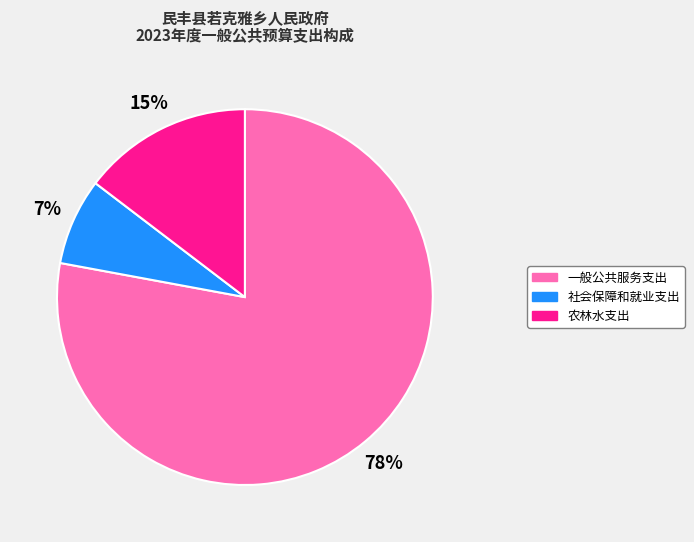

Is there a majority slice in this chart?

Yes